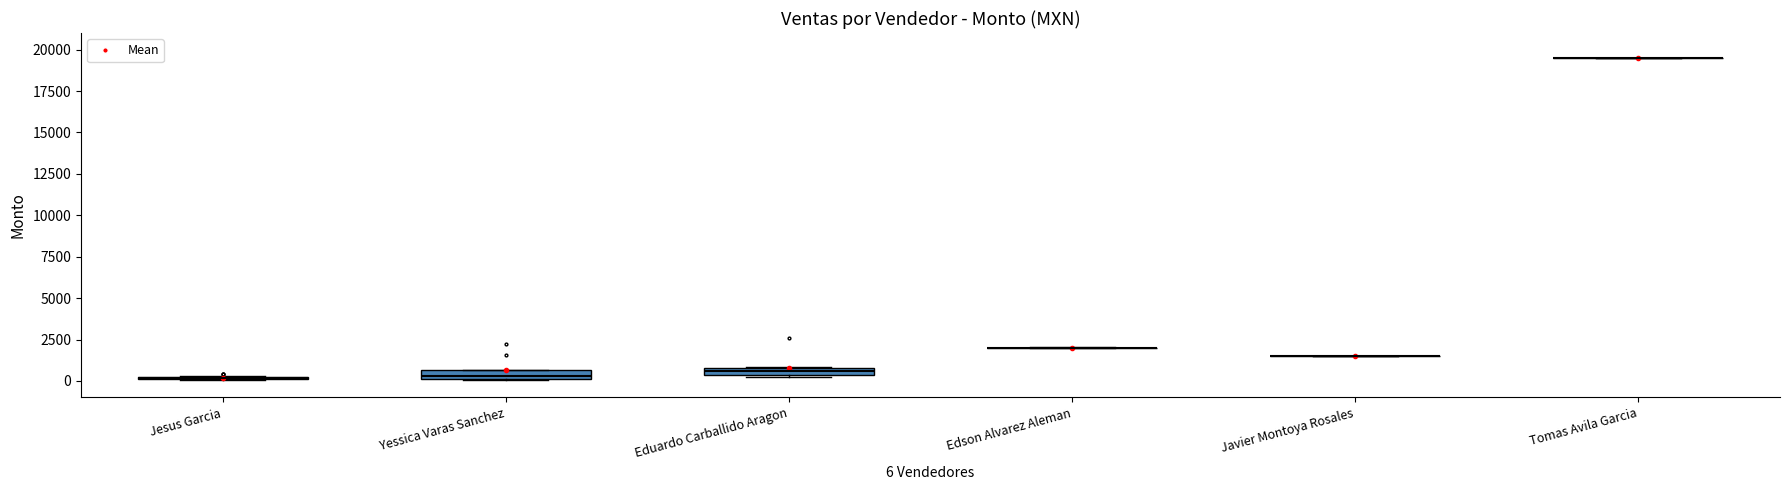

Does the chart have visible grid lines?

No